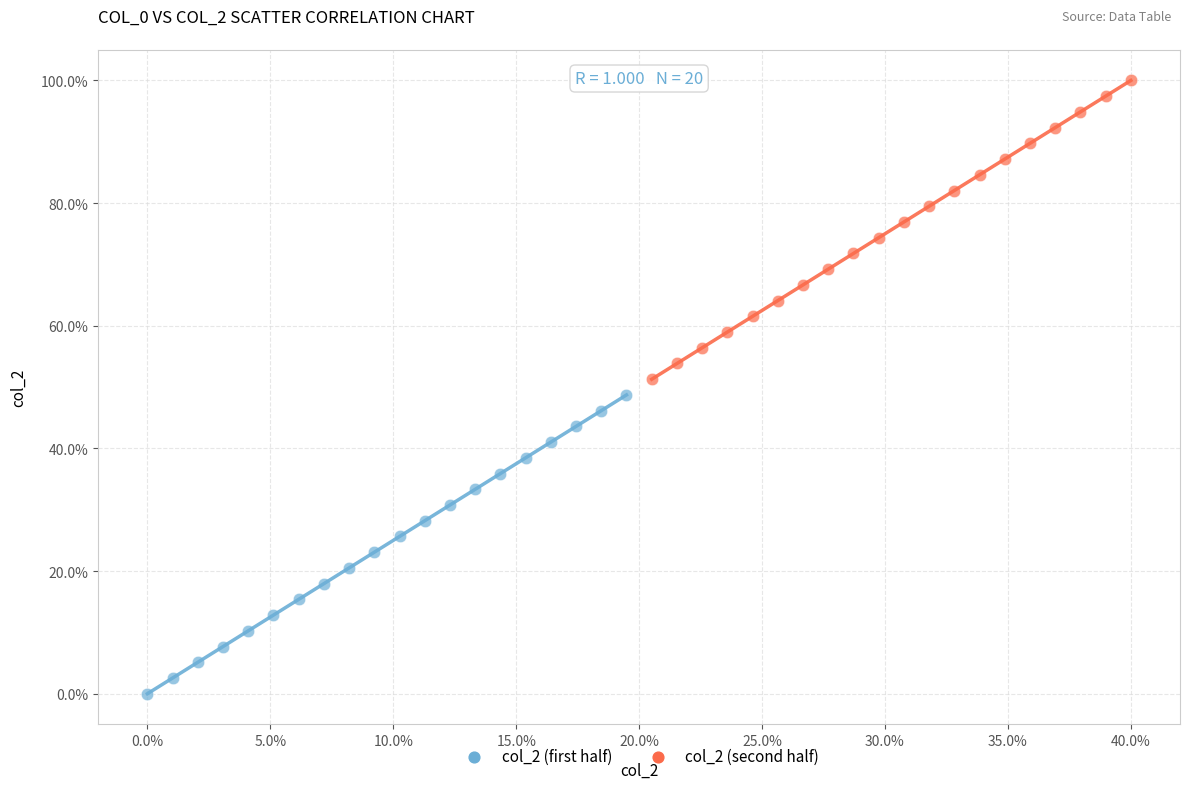

Which series reaches the minimum Y coordinate?

col_2 (first half)